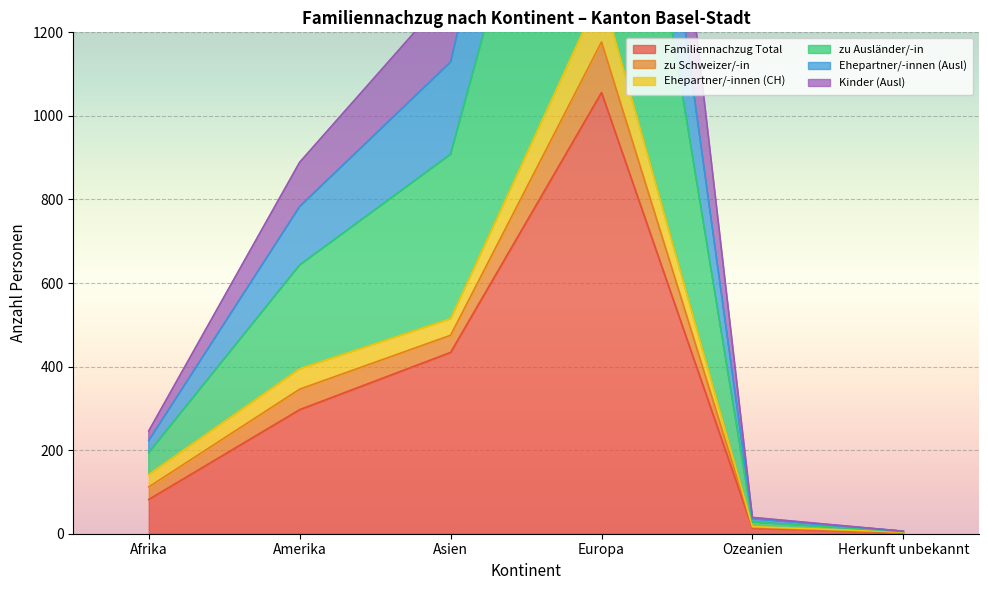

At which label does Familiennachzug Total reach its peak?

Europa